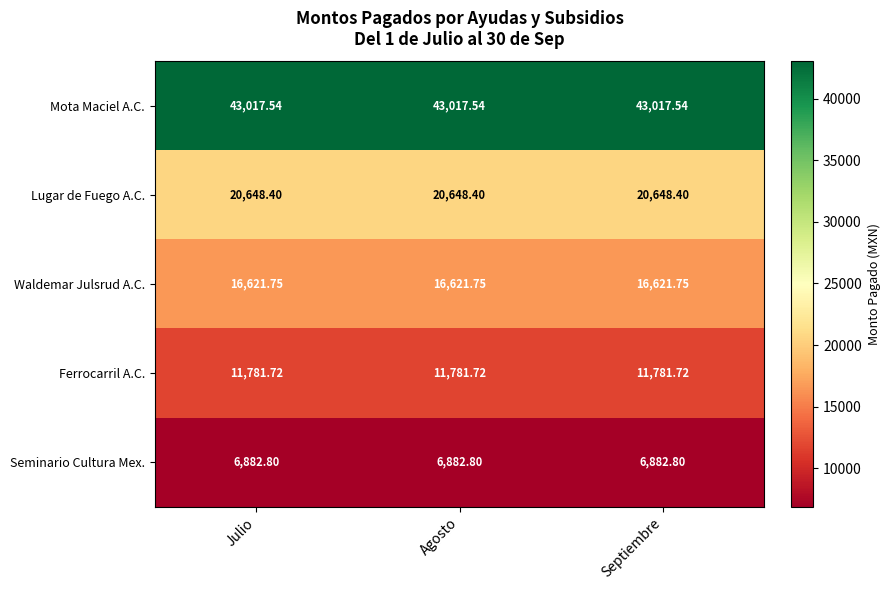

At Julio, list the series in order from largest to smallest.

Mota Maciel A.C., Lugar de Fuego A.C., Waldemar Julsrud A.C., Ferrocarril A.C., Seminario Cultura Mex.